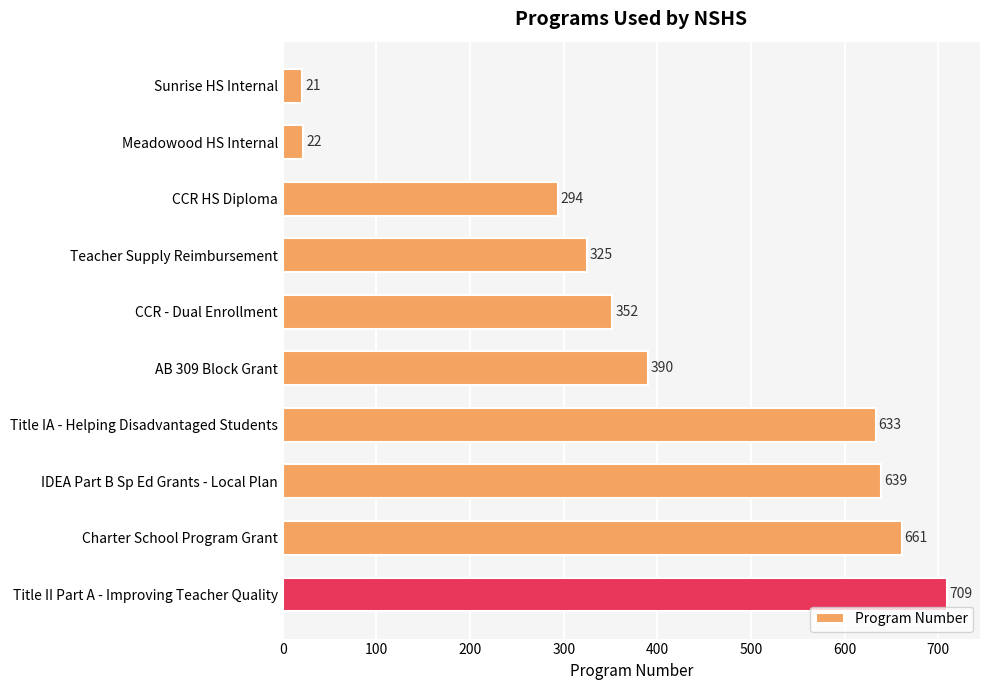

What is the difference between the maximum and minimum values?

688